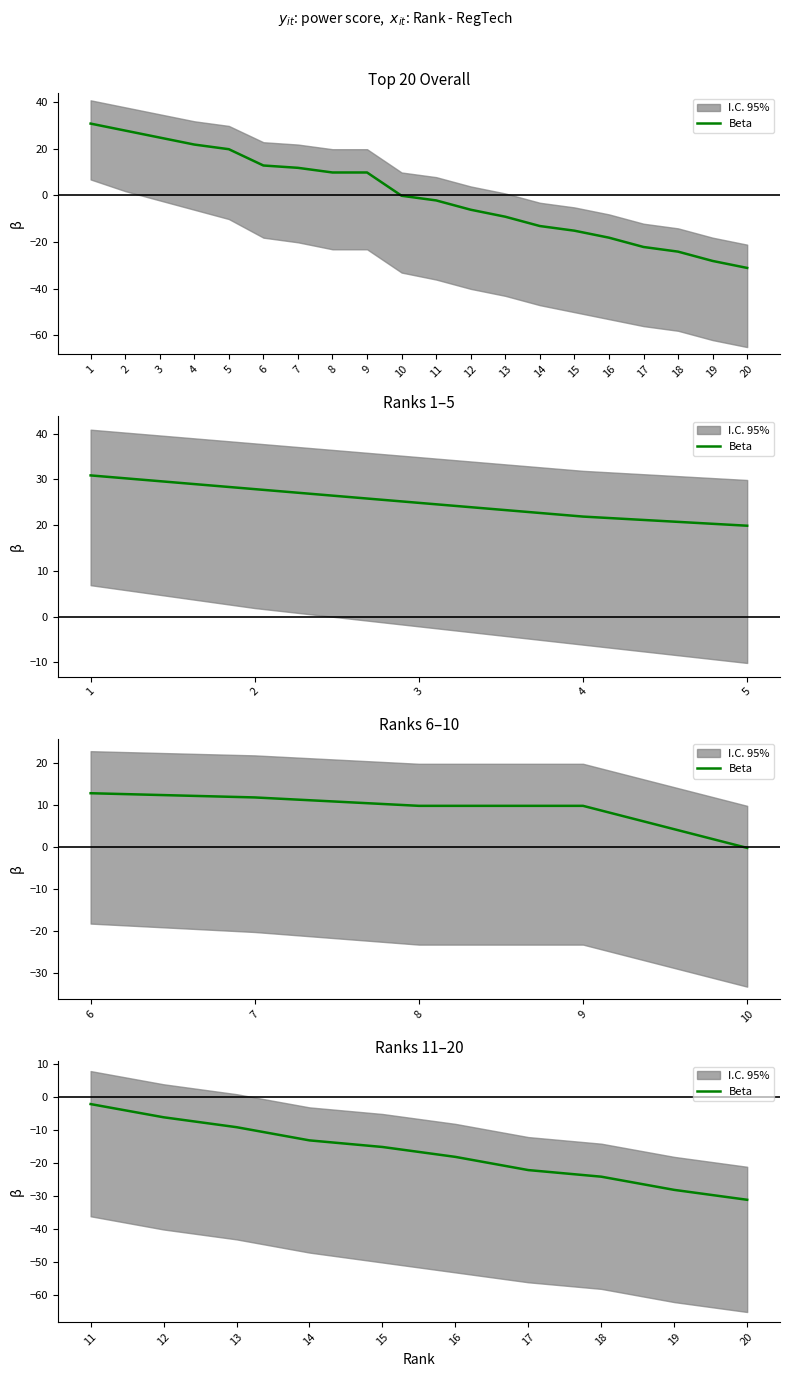

Which has a higher value, 12 or 17?

12